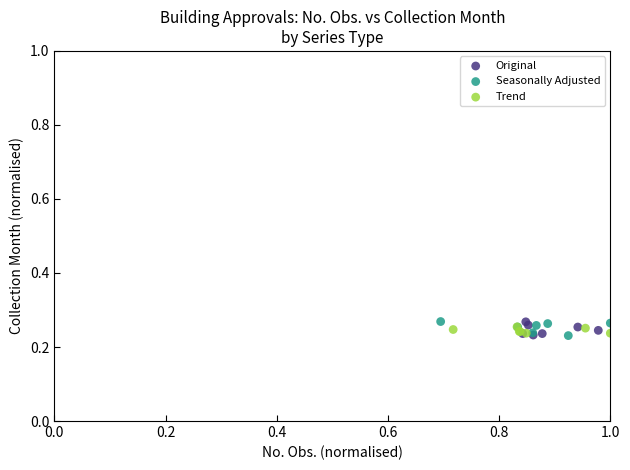

What are all the series names shown in the legend?

Original, Seasonally Adjusted, Trend